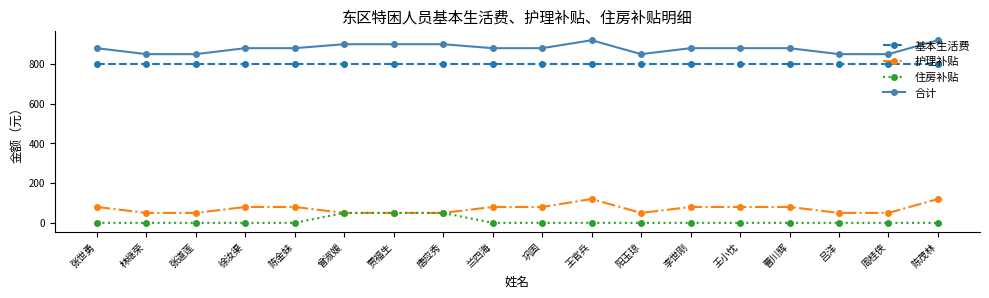

Reading left to right, list all the values displayed in this chart.

基本生活费: 张世勇=800	林继荣=800	张道莲=800	徐汝渠=800	陈金妹=800	曾淑媛=800	贾福生=800	唐应秀=800	兰四海=800	巩固=800	王官兵=800	阳玉琼=800	李世刚=800	王小忱=800	曹川辉=800	吕洋=800	周桂侠=800	陈茂林=800
护理补贴: 张世勇=80	林继荣=50	张道莲=50	徐汝渠=80	陈金妹=80	曾淑媛=50	贾福生=50	唐应秀=50	兰四海=80	巩固=80	王官兵=120	阳玉琼=50	李世刚=80	王小忱=80	曹川辉=80	吕洋=50	周桂侠=50	陈茂林=120
住房补贴: 张世勇=0	林继荣=0	张道莲=0	徐汝渠=0	陈金妹=0	曾淑媛=50	贾福生=50	唐应秀=50	兰四海=0	巩固=0	王官兵=0	阳玉琼=0	李世刚=0	王小忱=0	曹川辉=0	吕洋=0	周桂侠=0	陈茂林=0
合计: 张世勇=880	林继荣=850	张道莲=850	徐汝渠=880	陈金妹=880	曾淑媛=900	贾福生=900	唐应秀=900	兰四海=880	巩固=880	王官兵=920	阳玉琼=850	李世刚=880	王小忱=880	曹川辉=880	吕洋=850	周桂侠=850	陈茂林=920